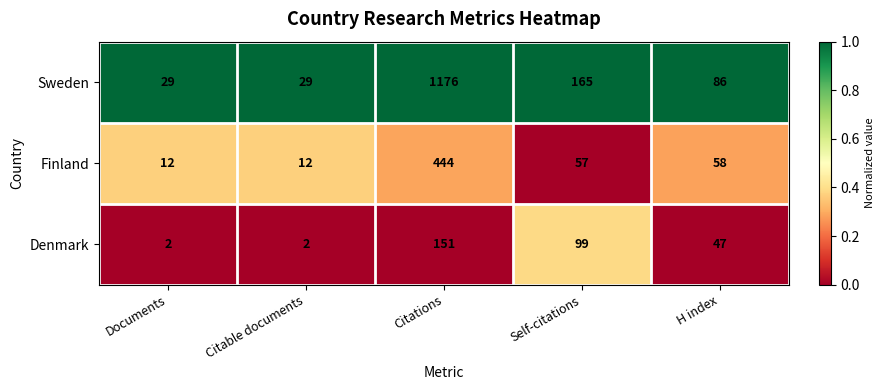

True or false: Finland has a value of 18 at Self-citations.

False